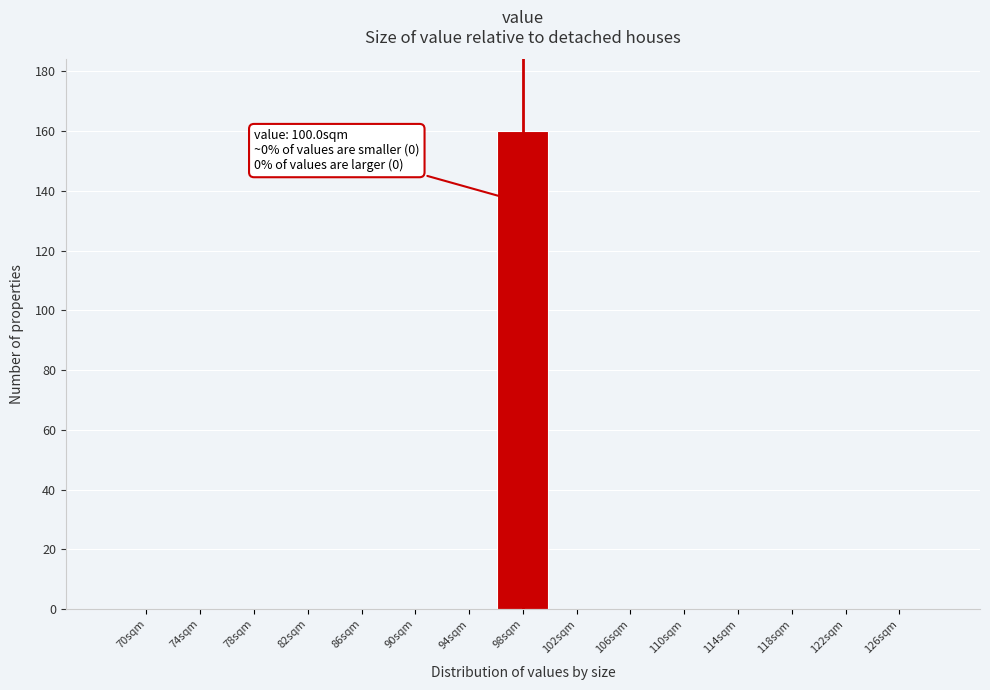

Reading left to right, what are all the values shown in this chart?

70sqm=0	74sqm=0	78sqm=0	82sqm=0	86sqm=0	90sqm=0	94sqm=0	98sqm=160	102sqm=0	106sqm=0	110sqm=0	114sqm=0	118sqm=0	122sqm=0	126sqm=0